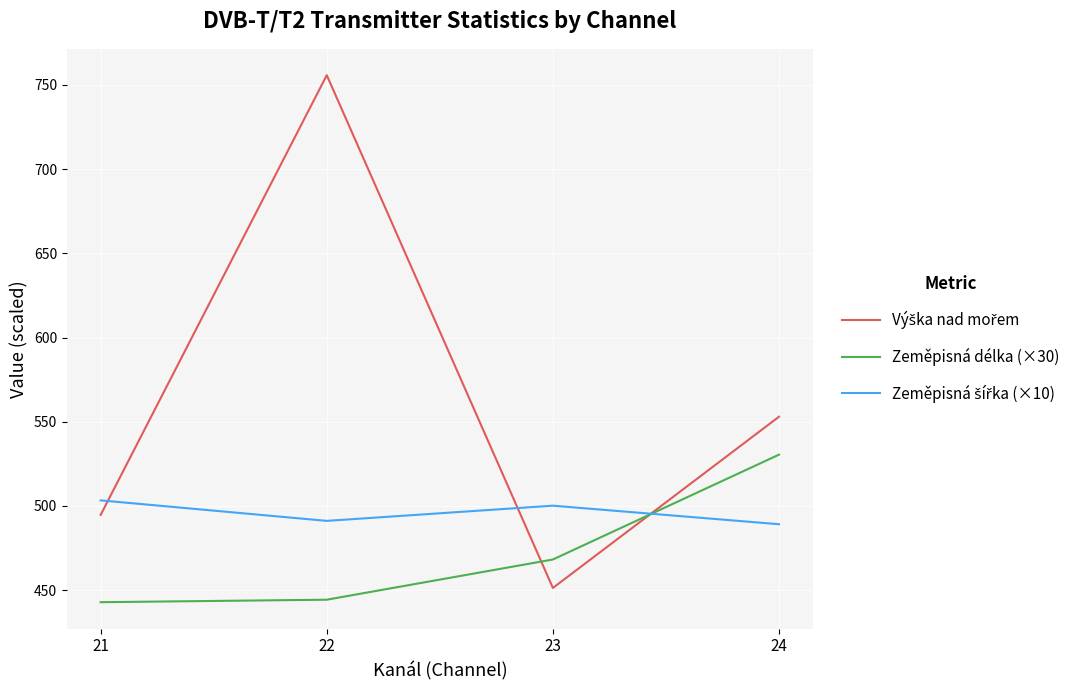

True or false: Zeměpisná délka (×30) has a value of 468.2 at 23.

True